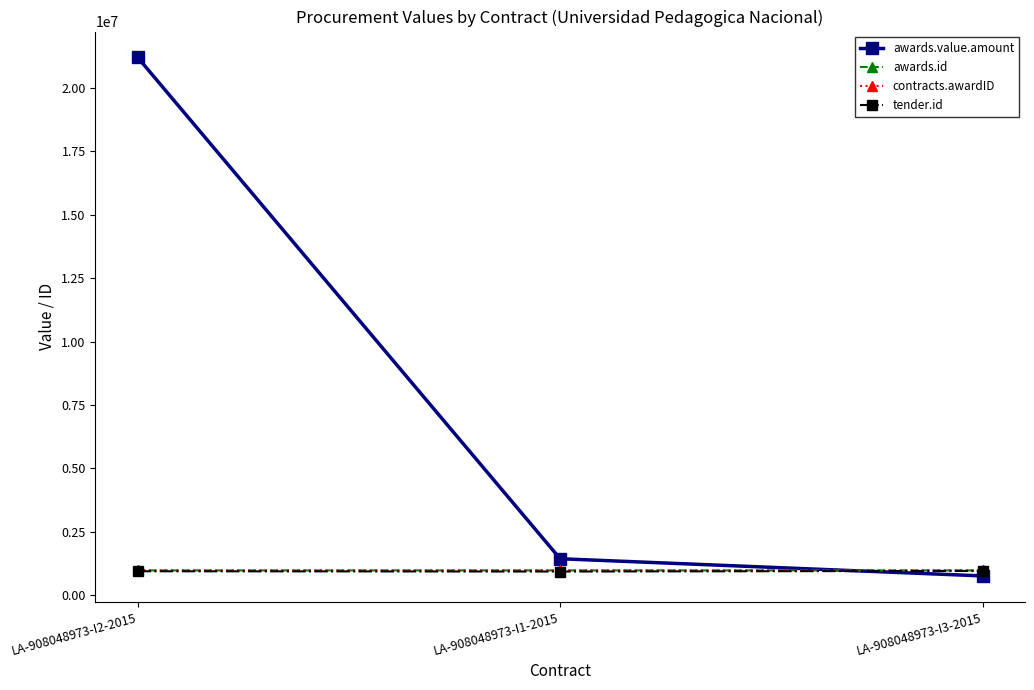

Does the chart have visible grid lines?

No